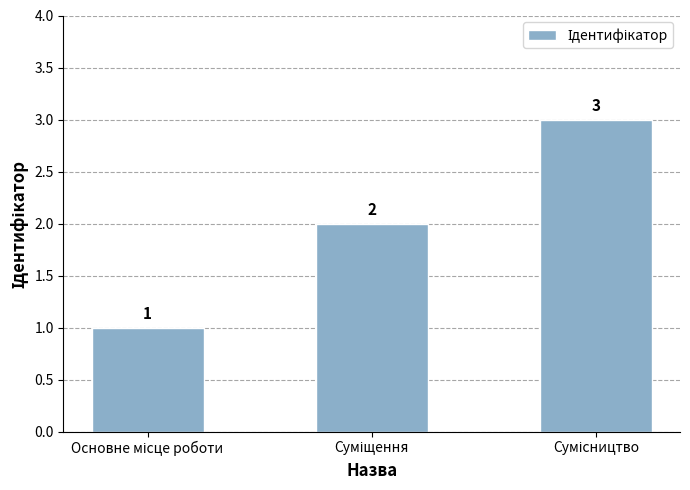

Count the values in the range 1 to 3.

3